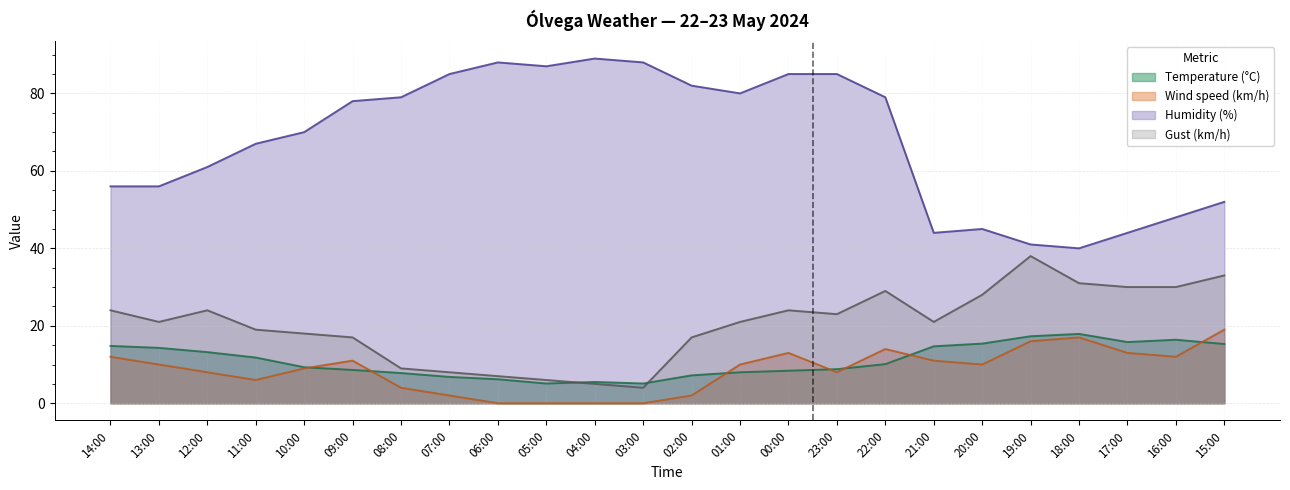

At which label does Humidity (%) reach its peak?

04:00